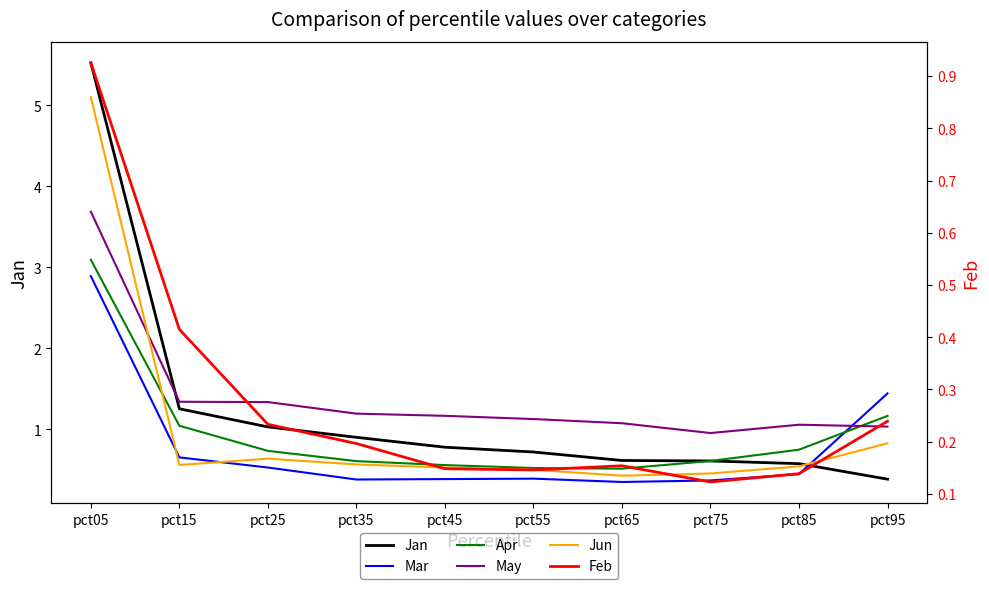

What is the difference between the second highest and minimum values in the Apr series?

0.7